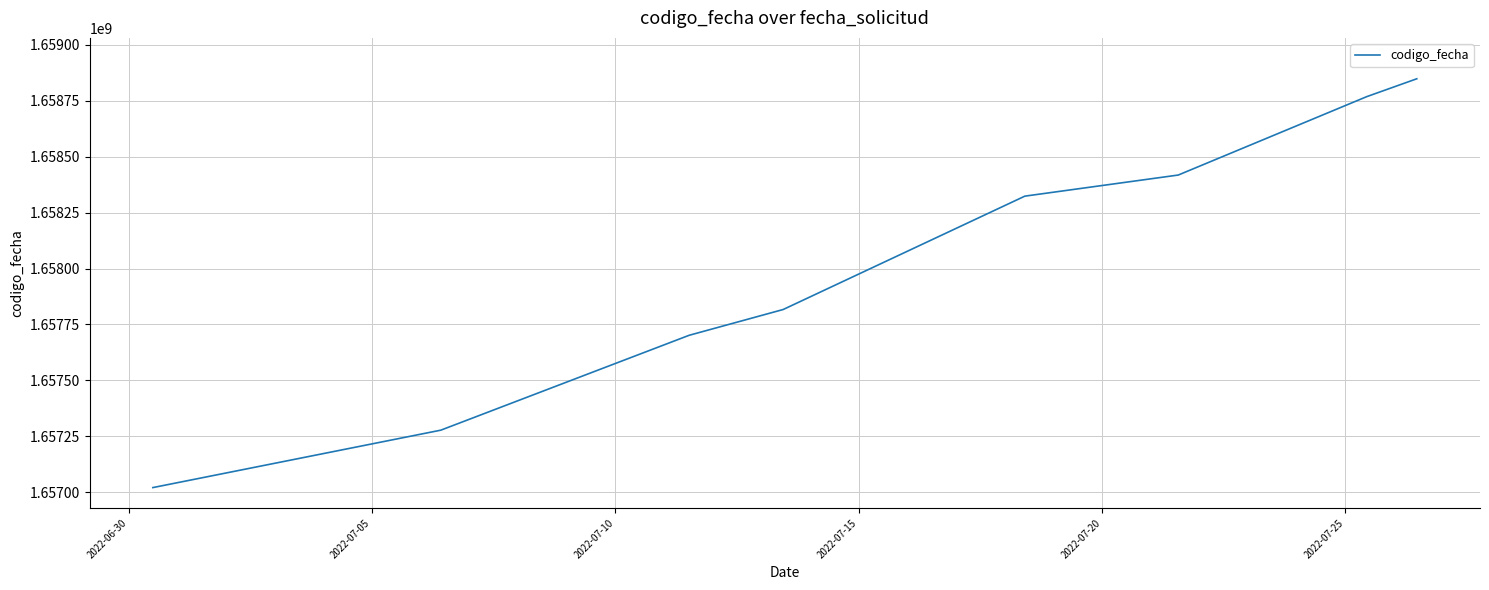

Reading left to right, extract all data points from this chart.

1657020518	1657277221	1657701450	1657816665	1658323507	1658417831	1658768318	1658848264